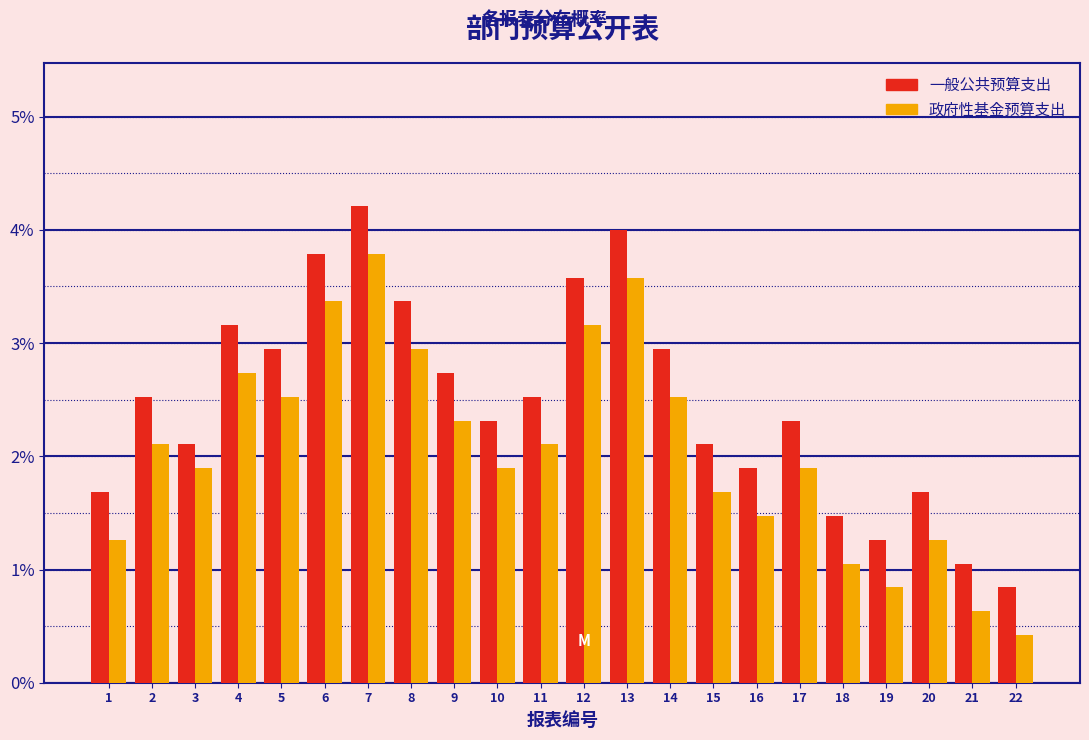

At which category is the sum across all series the highest?

7